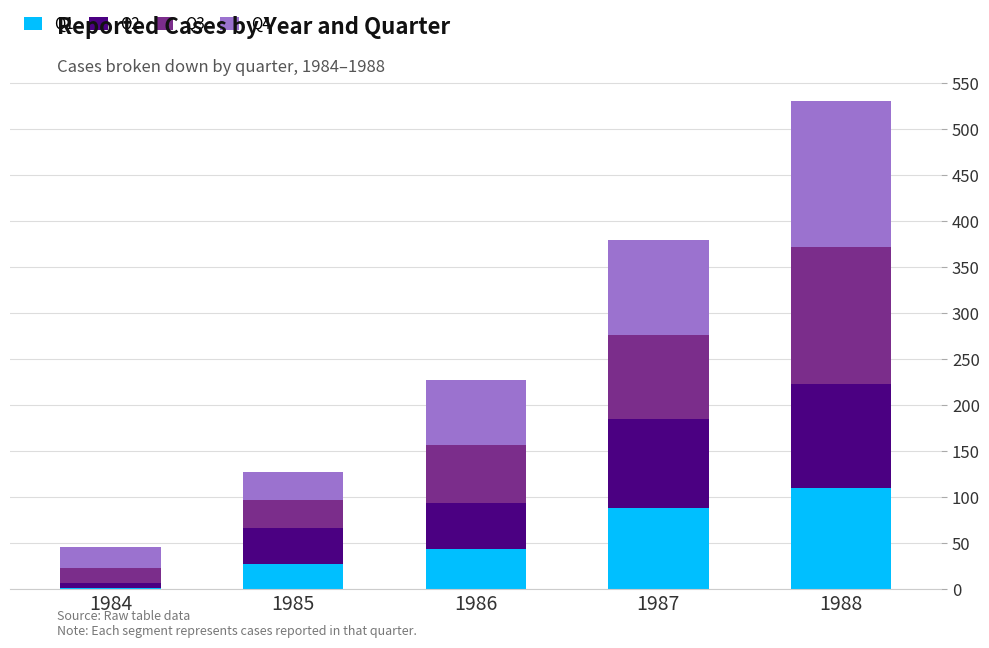

The Q1 series shows 43 at 1986. True or false?

True